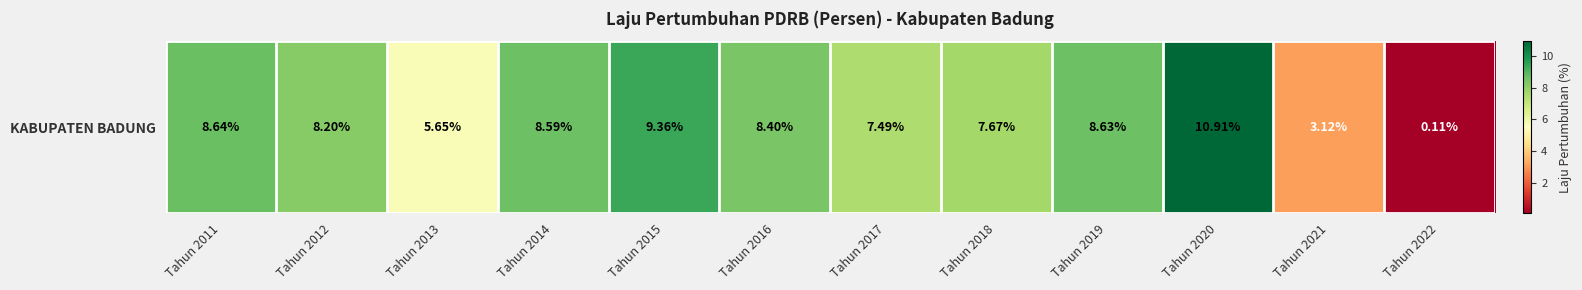

Between Tahun 2014 and Tahun 2018, which is larger?

Tahun 2014